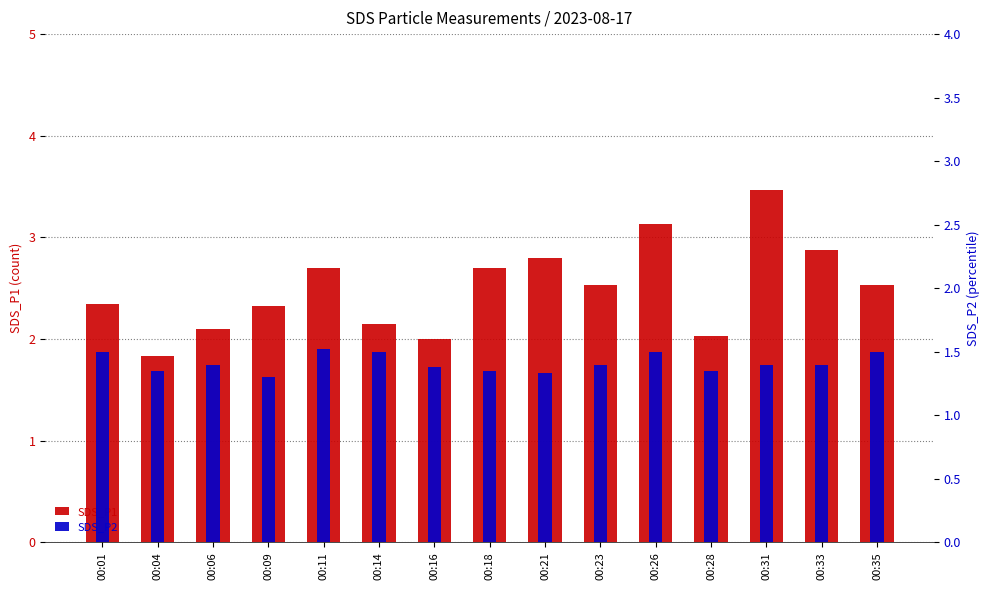

Does the chart contain stacked bars?

No